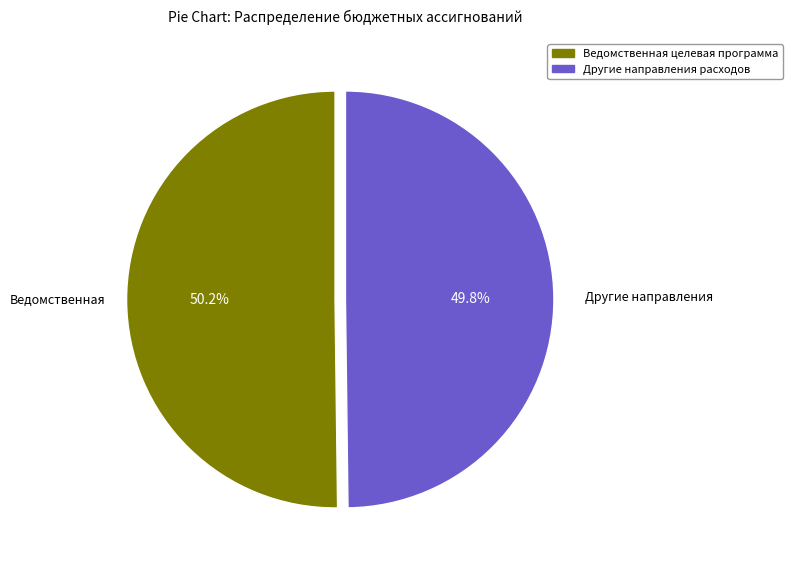

How many segments does this pie chart have?

2